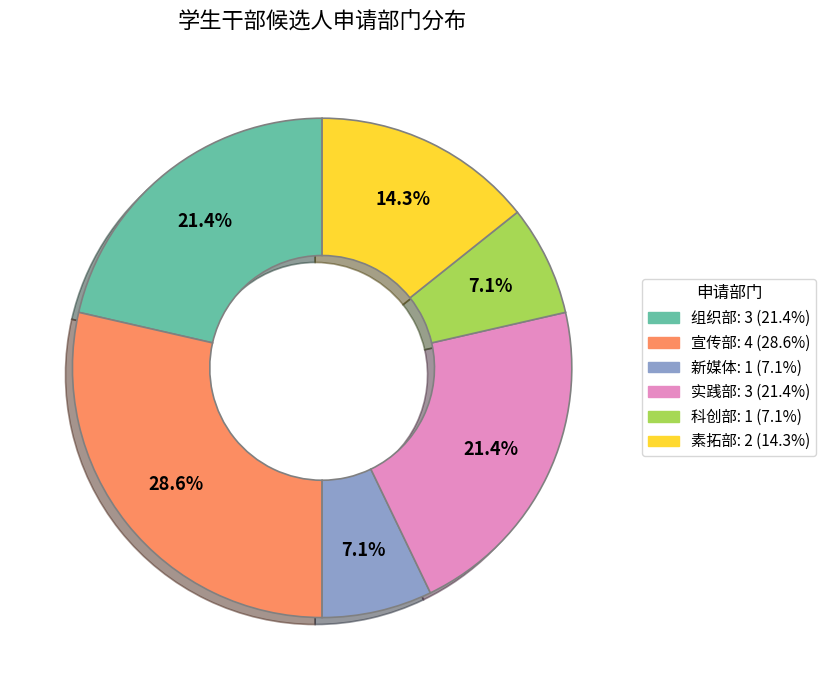

Is there a majority slice in this chart?

No